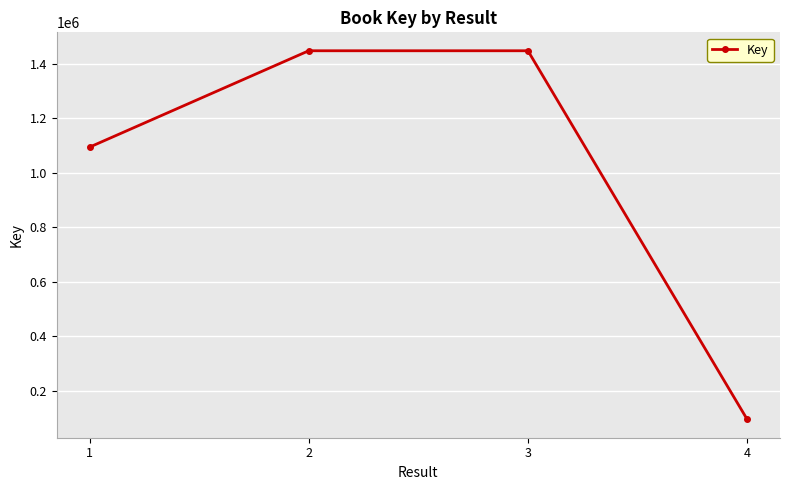

Where is the data nearest to the value 771540?

1